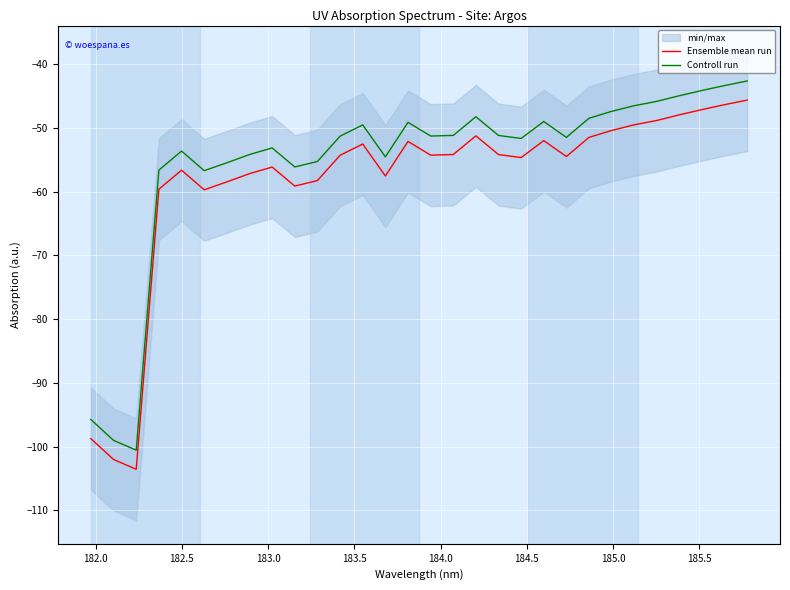

Reading left to right, what are all the values shown in this chart?

Ensemble mean run: -98.8	-102.0	-103.6	-59.6	-56.6	-59.7	-58.5	-57.2	-56.1	-59.1	-58.2	-54.3	-52.5	-57.5	-52.1	-54.3	-54.2	-51.2	-54.2	-54.6	-52.0	-54.5	-51.5	-50.4	-49.5	-48.8	-47.9	-47.1	-46.3	-45.6
Controll run: -95.8	-99.0	-100.6	-56.6	-53.6	-56.7	-55.5	-54.2	-53.1	-56.1	-55.2	-51.3	-49.5	-54.5	-49.1	-51.3	-51.2	-48.2	-51.2	-51.6	-49.0	-51.5	-48.5	-47.4	-46.5	-45.8	-44.9	-44.1	-43.3	-42.6